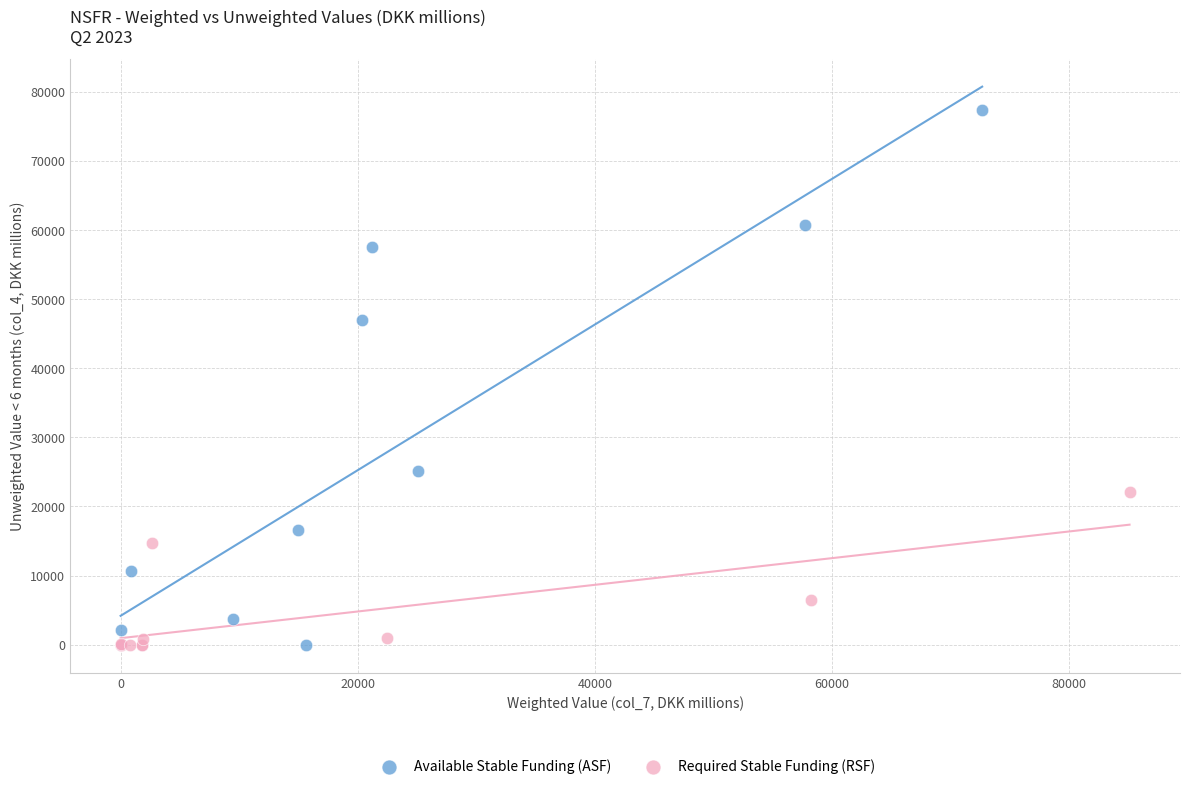

Which series reaches the maximum Y coordinate?

Available Stable Funding (ASF)